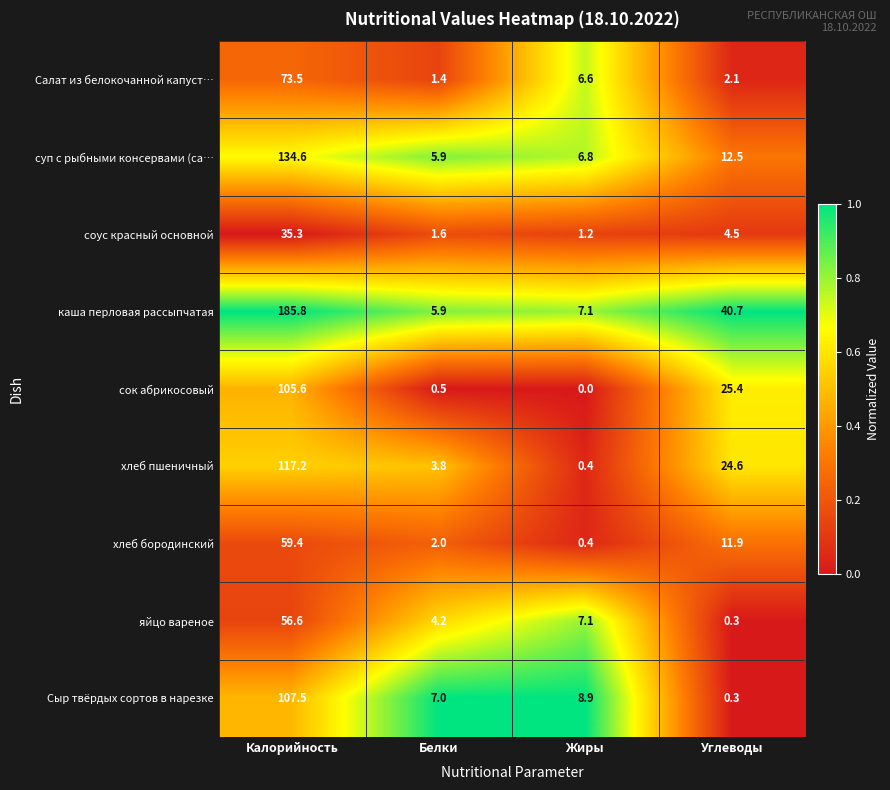

What is the difference between the highest and lowest values at Белки?

6.5